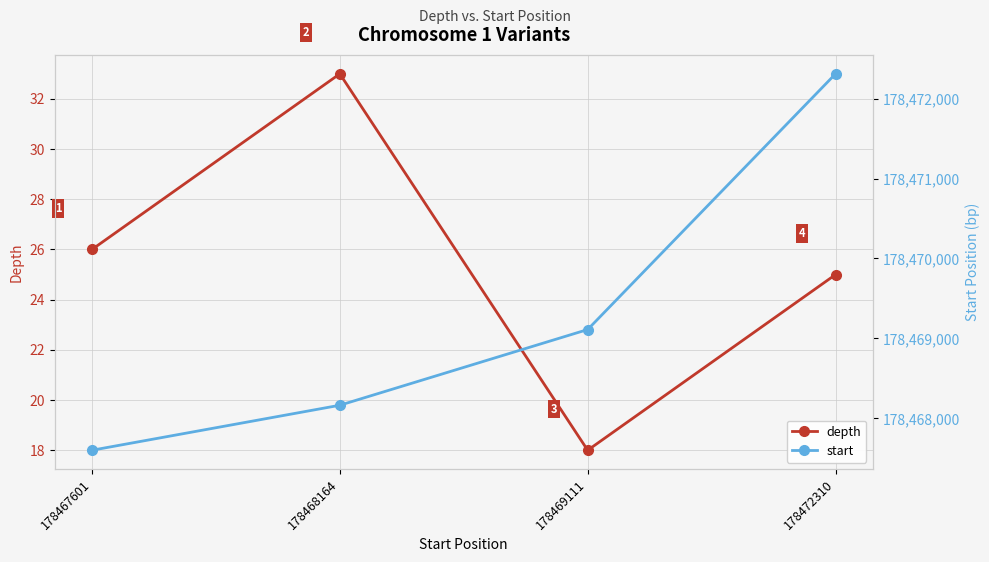

True or false: depth and start cross at least once.

False